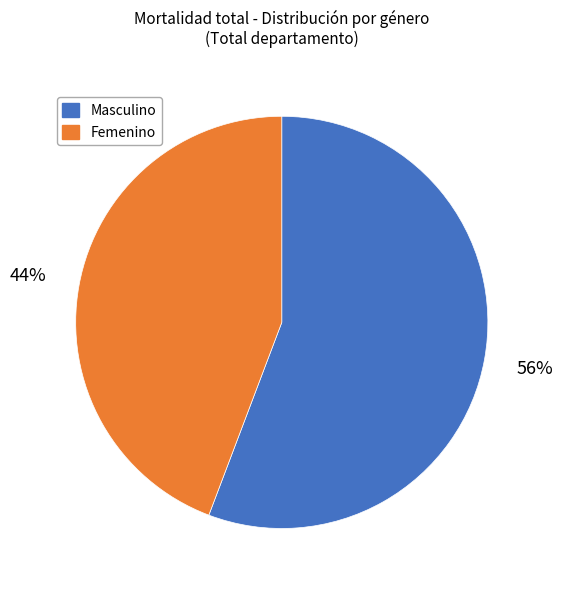

Is there a majority slice in this chart?

Yes